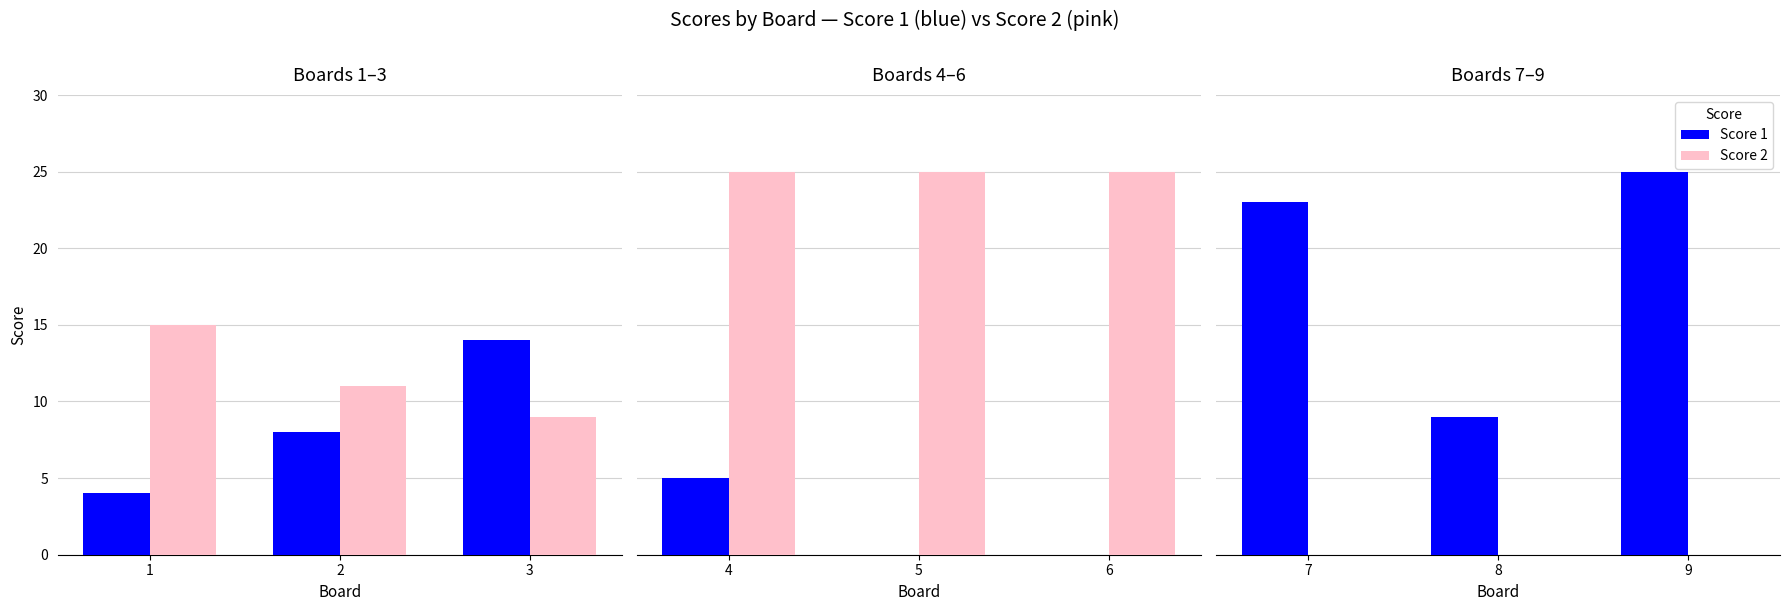

How many bars are there in each group?

2